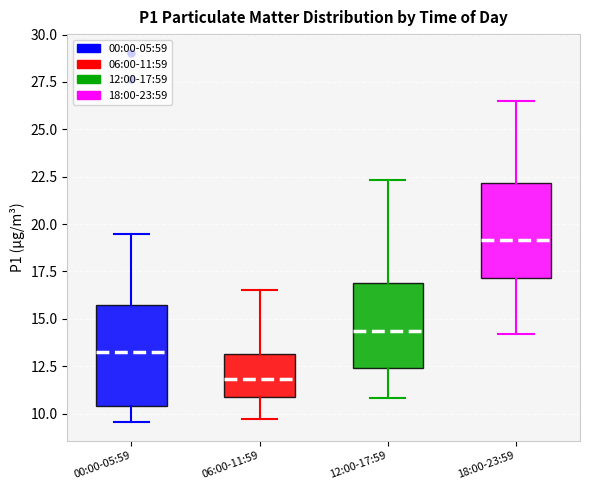

Where is the lower edge of the box for 06:00-11:59 on the y-axis? The values are not printed on the chart, so give them approximately, as read against the axis.

11.0